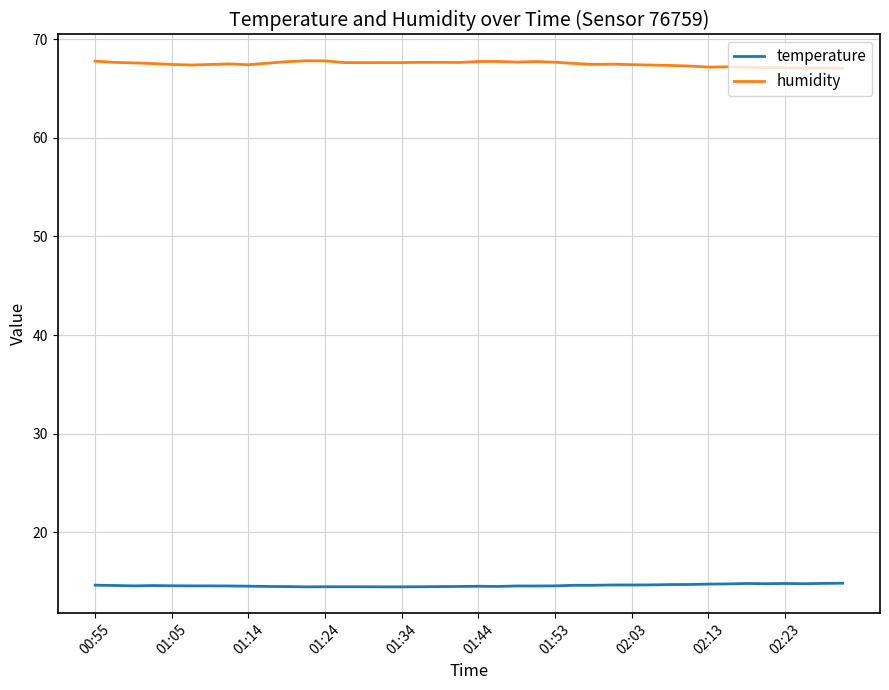

What is the minimum value shown in the chart?

14.5